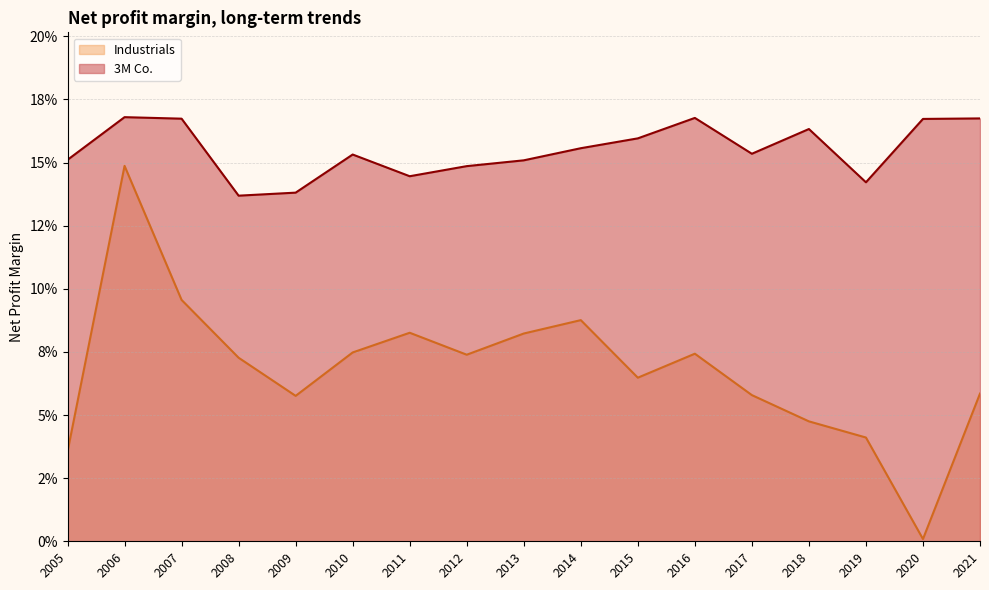

What are all the series names shown in the legend?

Industrials, 3M Co.